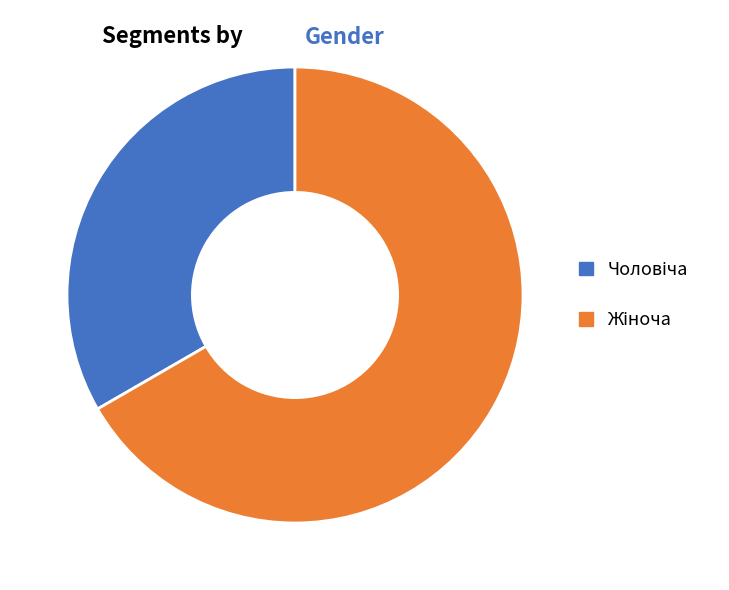

Is there a majority slice in this chart?

Yes